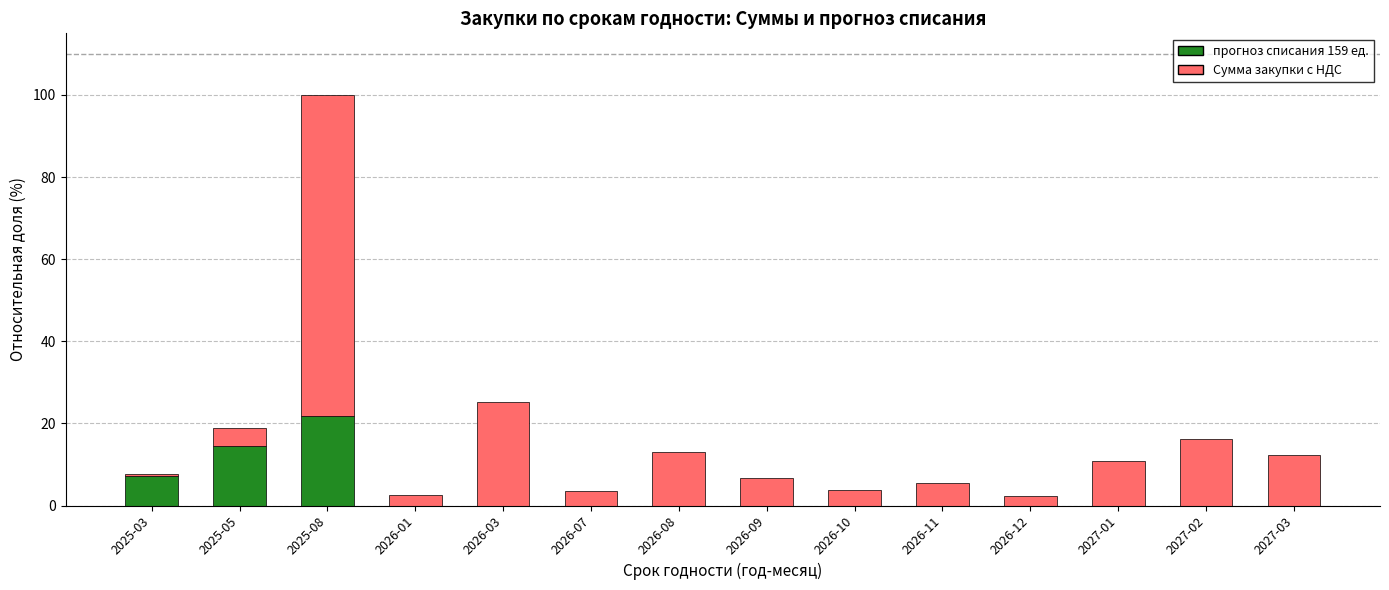

The value of прогноз списания 159 ед. at 2026-07 is -12.9. True or false?

False